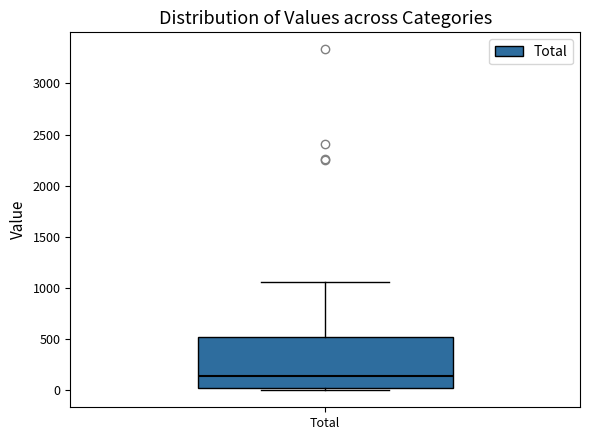

Transcribe this box plot: give where the median line is, the range the box spans, and where the two whiskers end, as read against the y-axis. The values are not printed on the chart, so give them approximately, as read against the axis.

median 150, box 0 to 500, whiskers 0 (just below the box's lower edge) to 1050